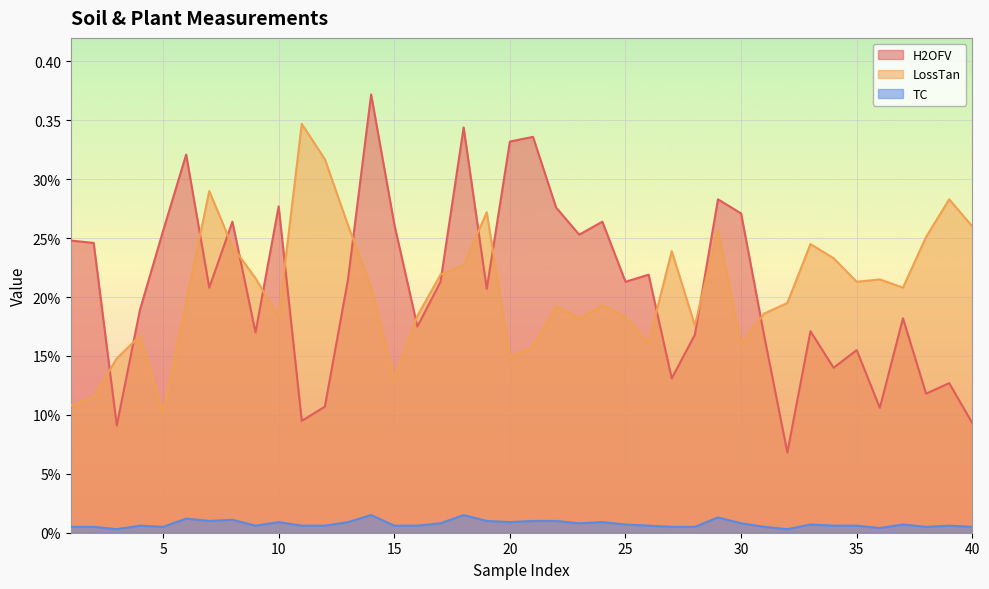

True or false: TC and H2OFV cross at least once.

False